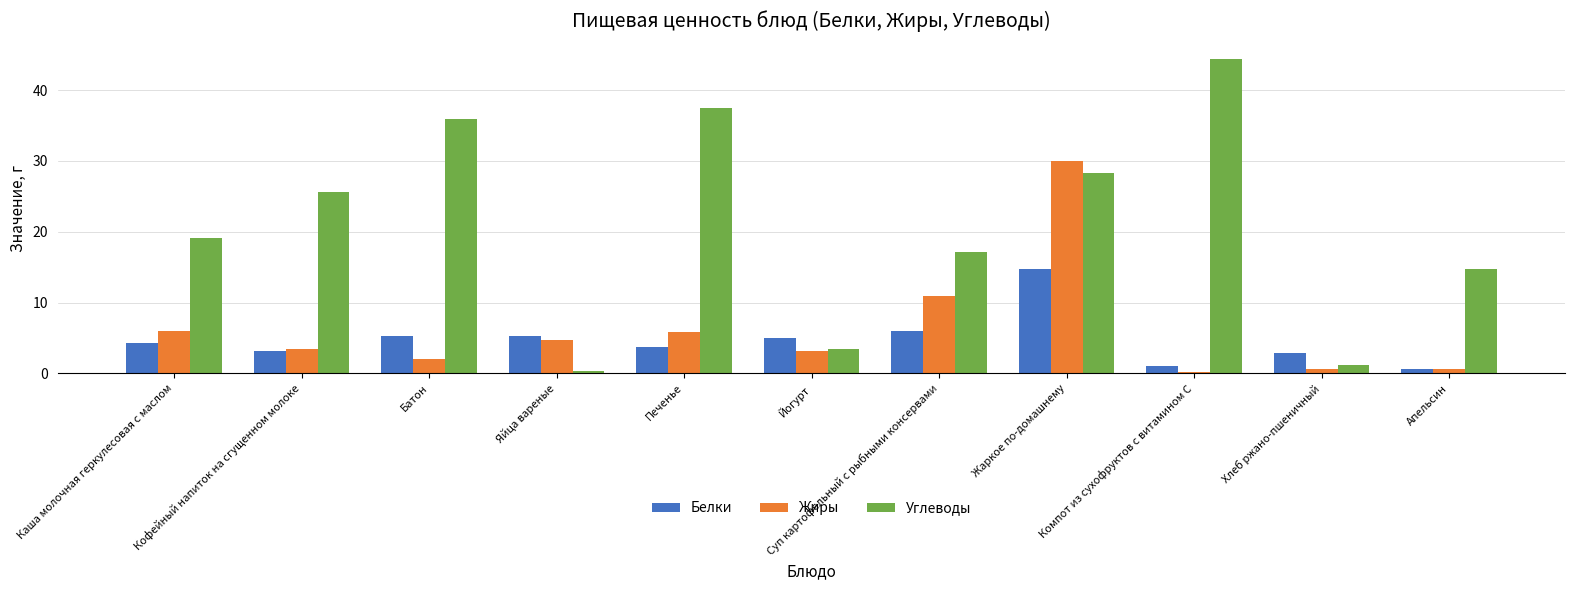

Which category has the lowest value in the Углеводы series?

Яйца вареные